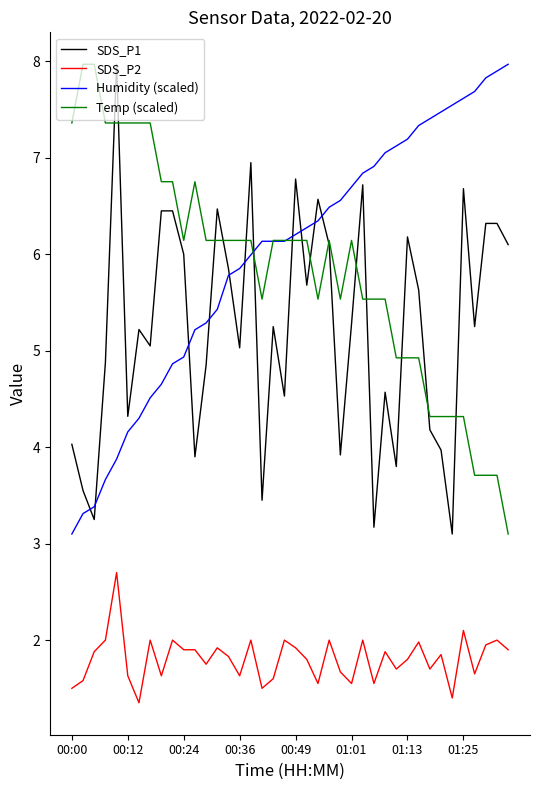

True or false: SDS_P2 and Temp (scaled) cross at least once.

False